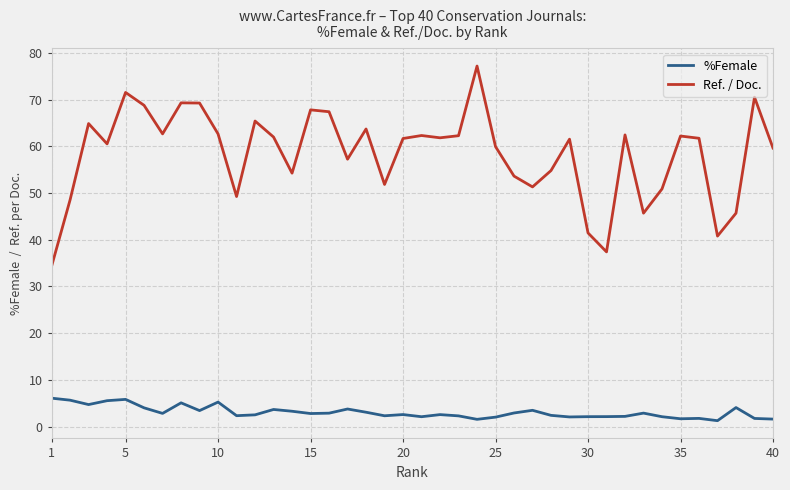

Does the chart display data point markers on the line(s)?

No